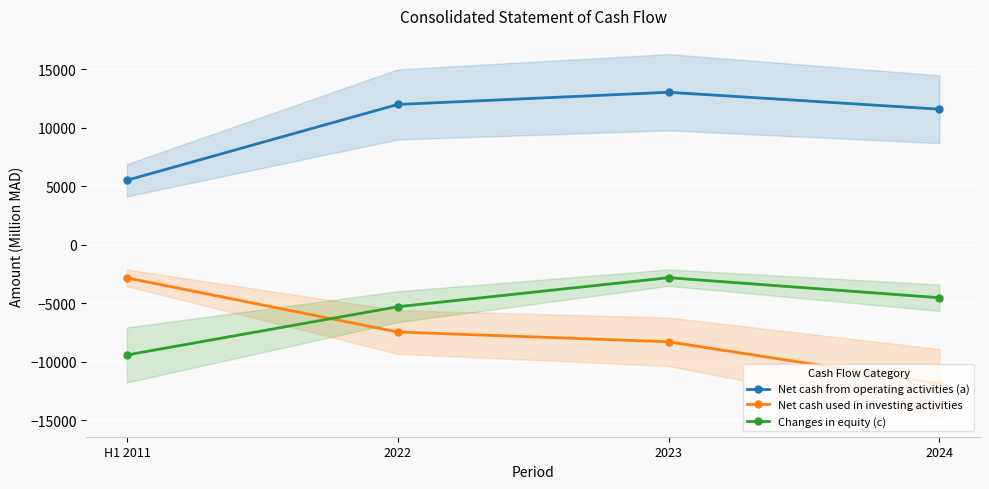

The value of Changes in equity (c) at H1 2011 is -9414.0. True or false?

True